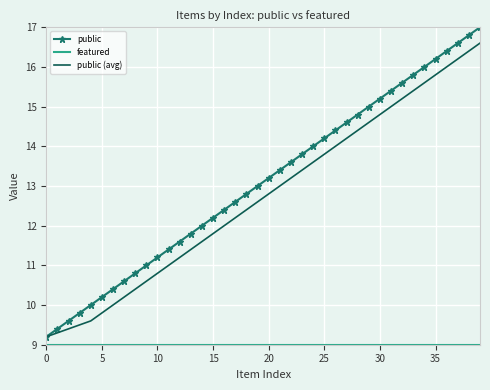

Which series has the largest total across all categories?

public